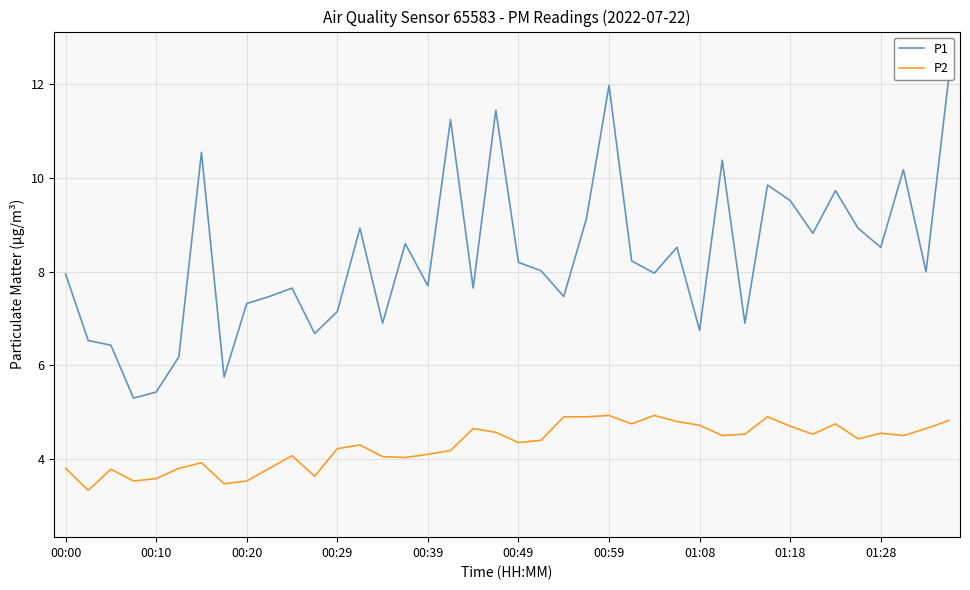

What are all the series names shown in the legend?

P1, P2